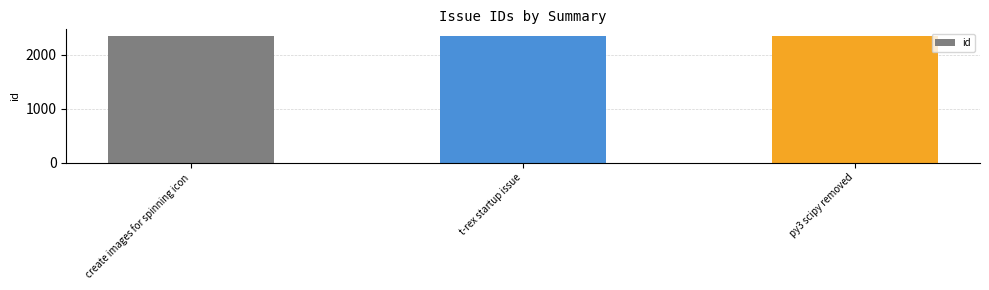

What is the label of the 3rd bar from the right?

create images for spinning icon